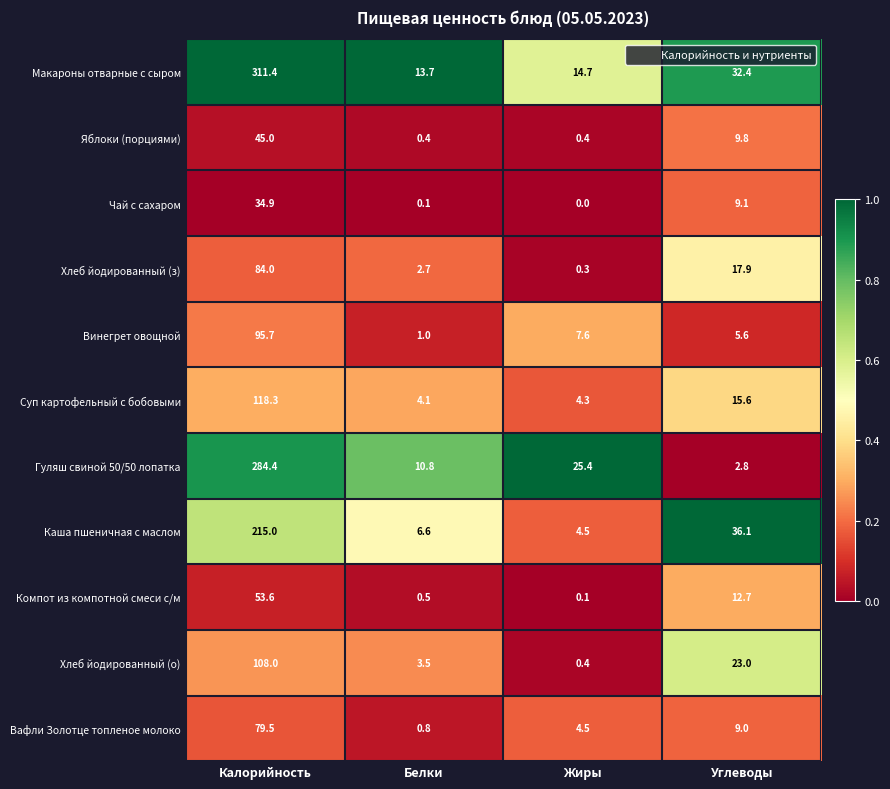

List the series in order of their peak value, highest first.

Макароны отварные с сыром, Гуляш свиной 50/50 лопатка, Каша пшеничная с маслом, Суп картофельный с бобовыми, Хлеб йодированный (о), Винегрет овощной, Хлеб йодированный (з), Вафли Золотце топленое молоко, Компот из компотной смеси с/м, Яблоки (порциями), Чай с сахаром